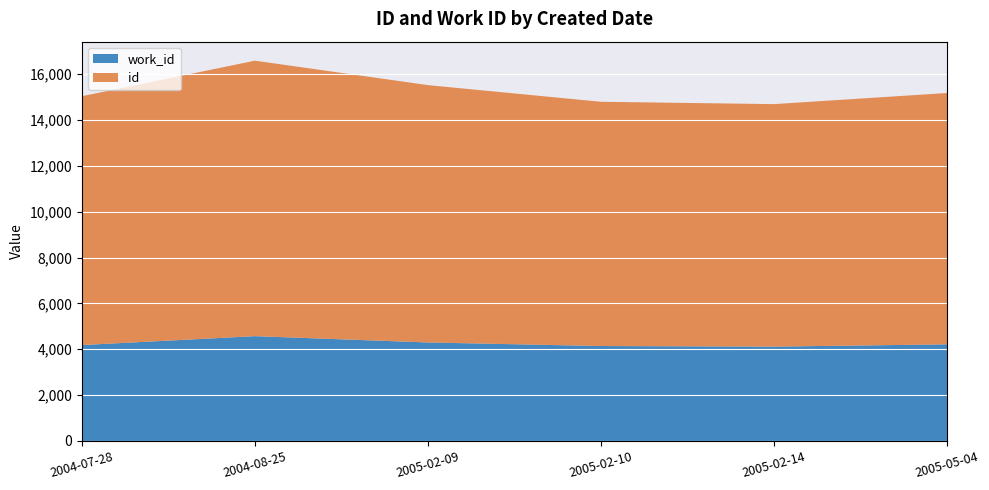

Reading left to right, list all the values displayed in this chart.

id: 10854	12016	11225	10653	10577	10963
work_id: 4183	4571	4296	4141	4115	4214